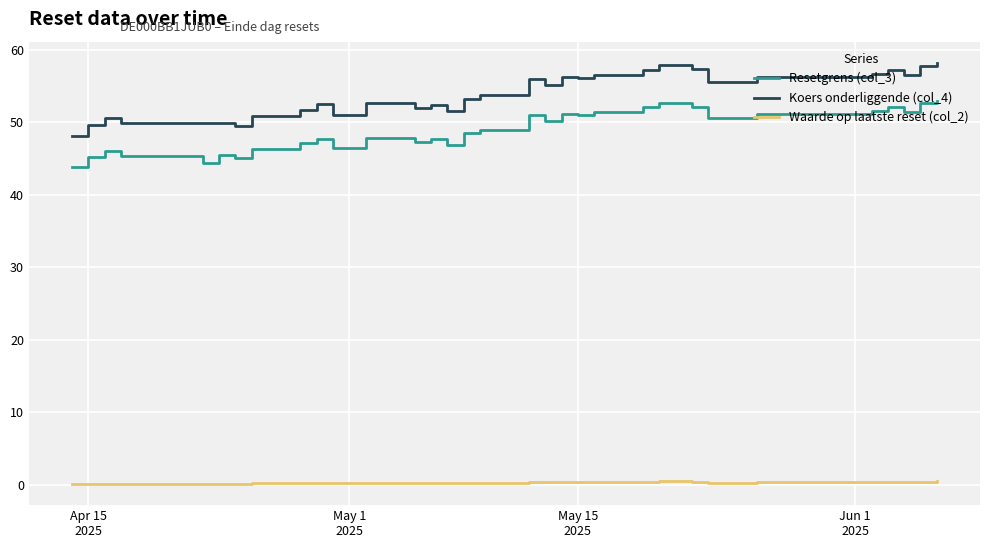

Which series has the largest total across all categories?

Koers onderliggende (col_4)